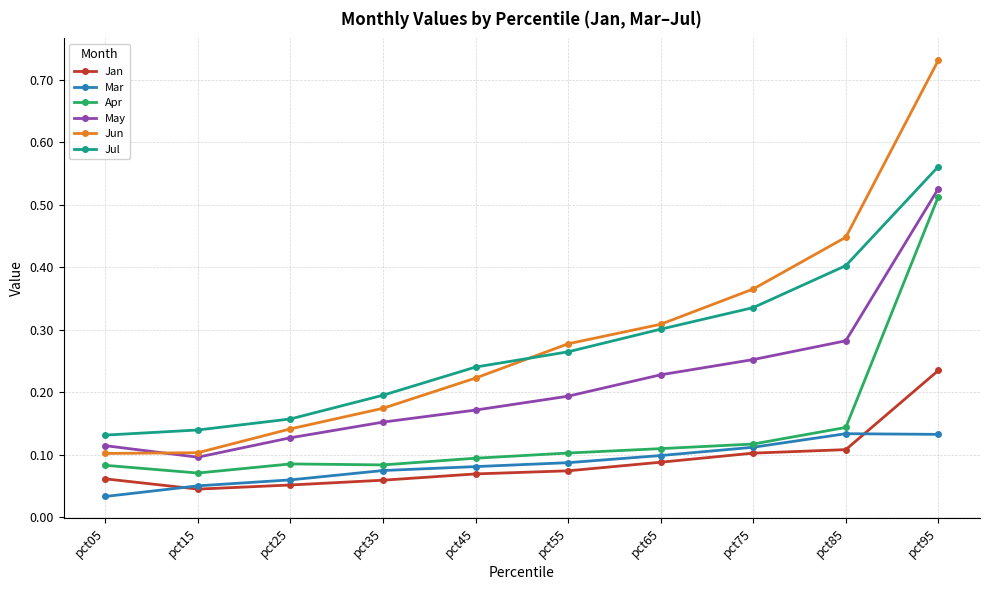

Does the chart display data point markers on the line(s)?

Yes